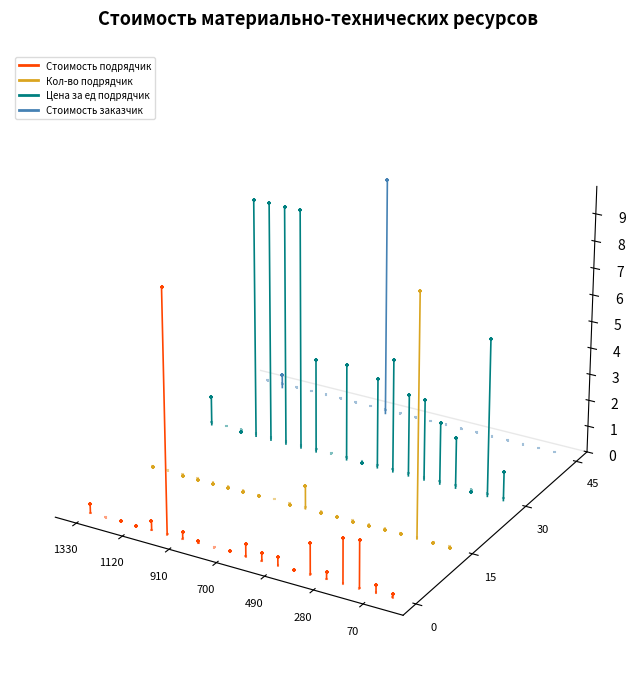

Which series reaches the maximum Y coordinate?

Цена за ед подрядчик